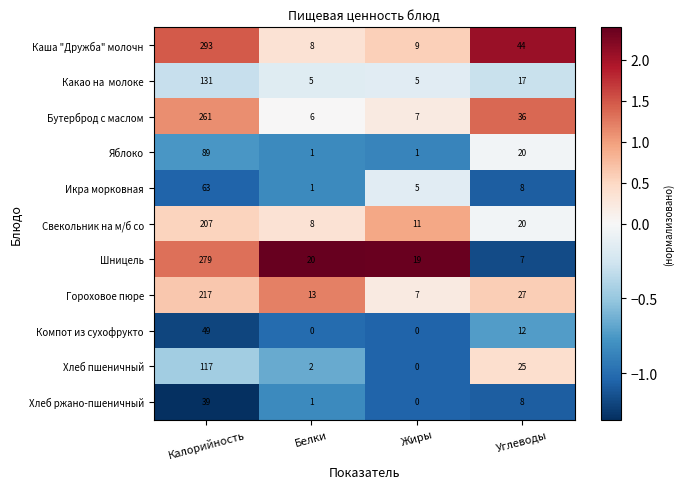

Which series has the largest total across all categories?

Каша "Дружба" молочн